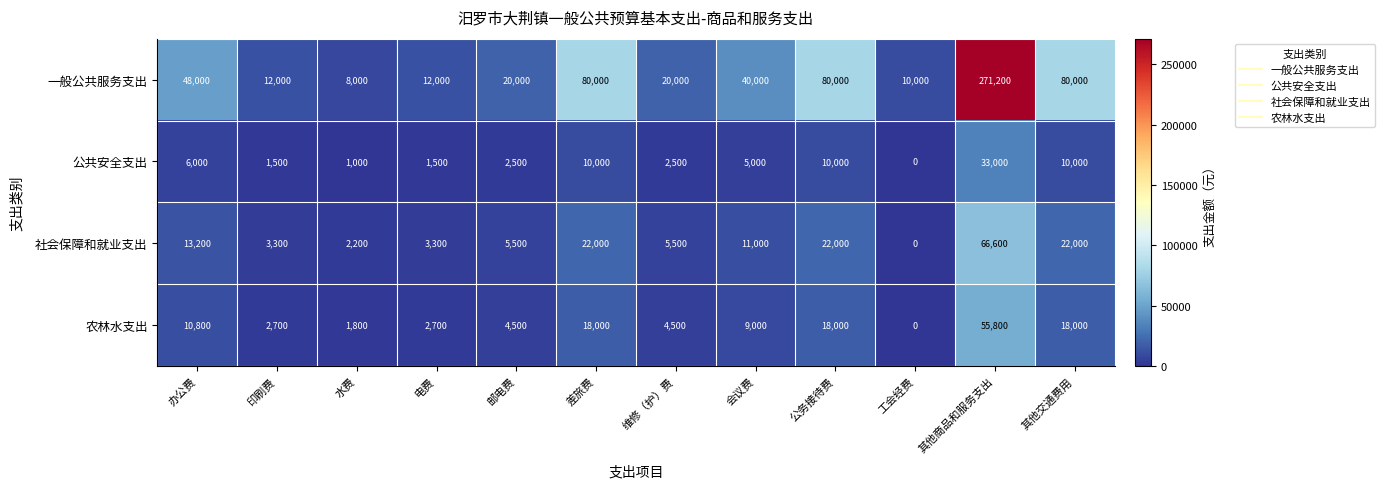

Where does the 农林水支出 series first go above 9000?

办公费